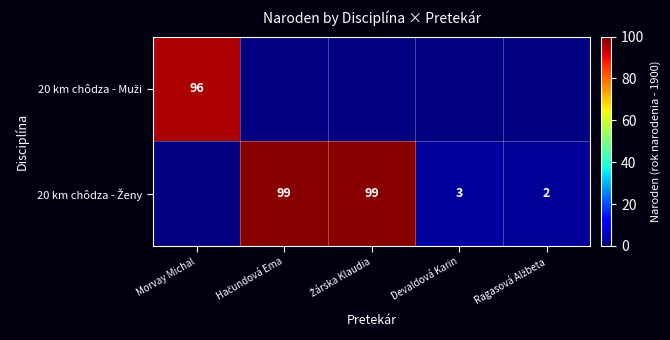

What is the maximum value shown in the chart?

99.0